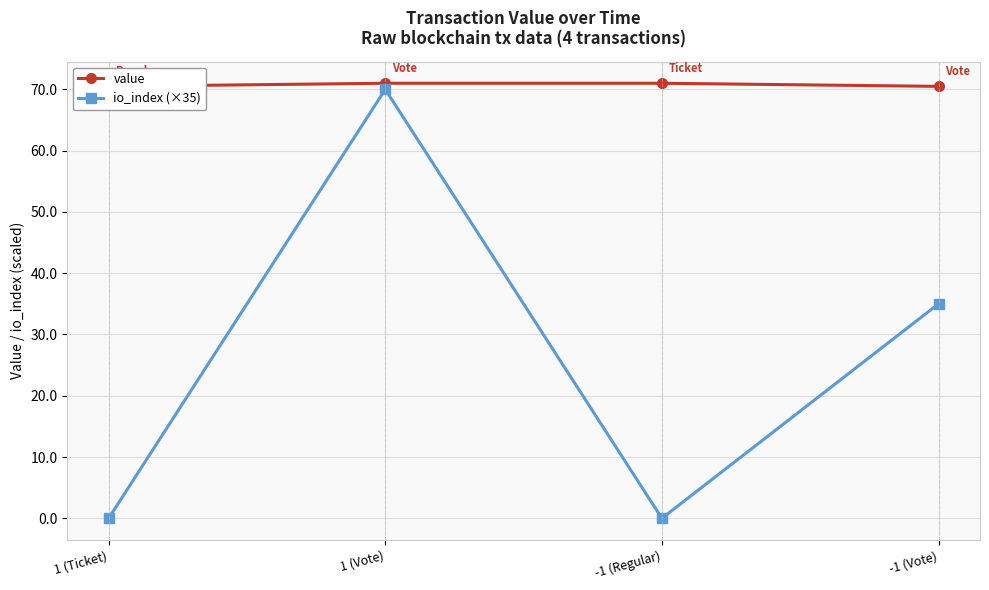

The io_index (×35) series shows 0.0 at -1 (Regular). True or false?

True